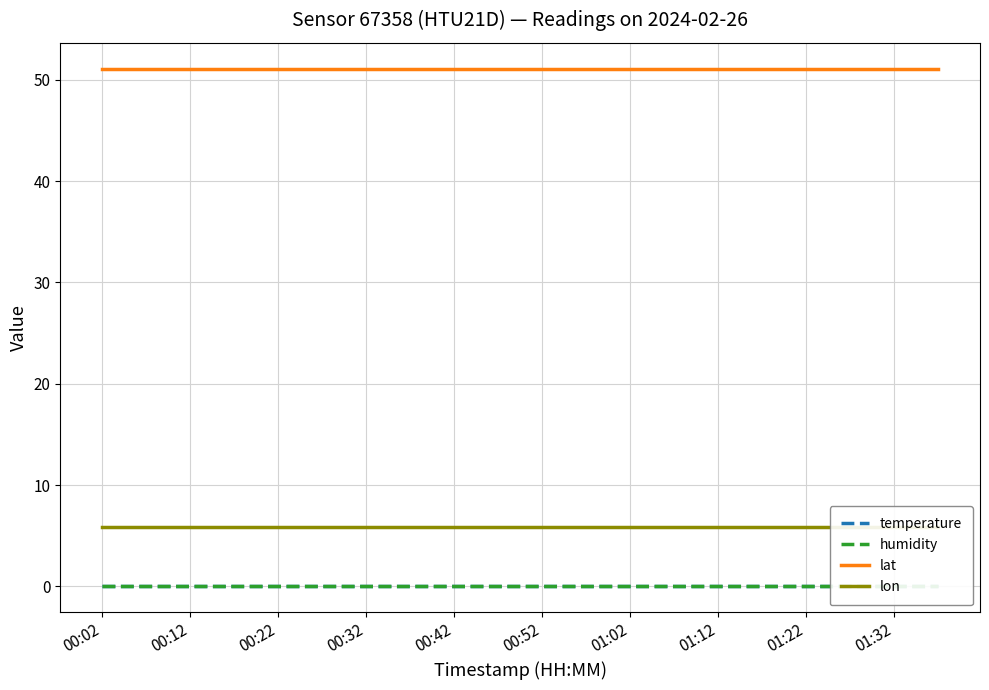

True or false: humidity has more than 0 points higher than both neighbors.

False